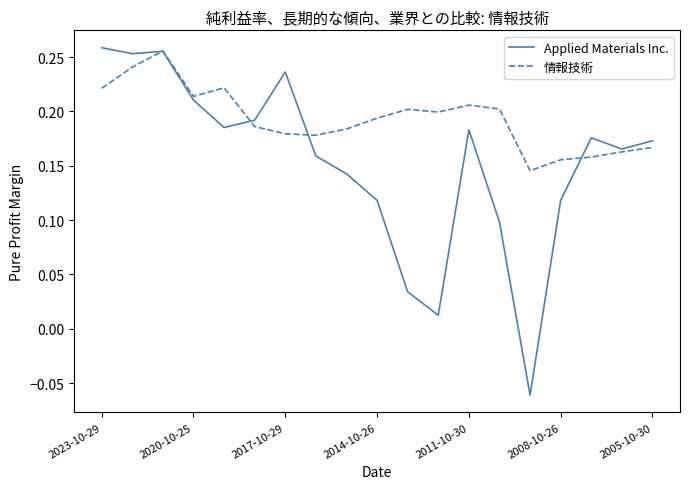

Which series has the largest total across all categories?

情報技術